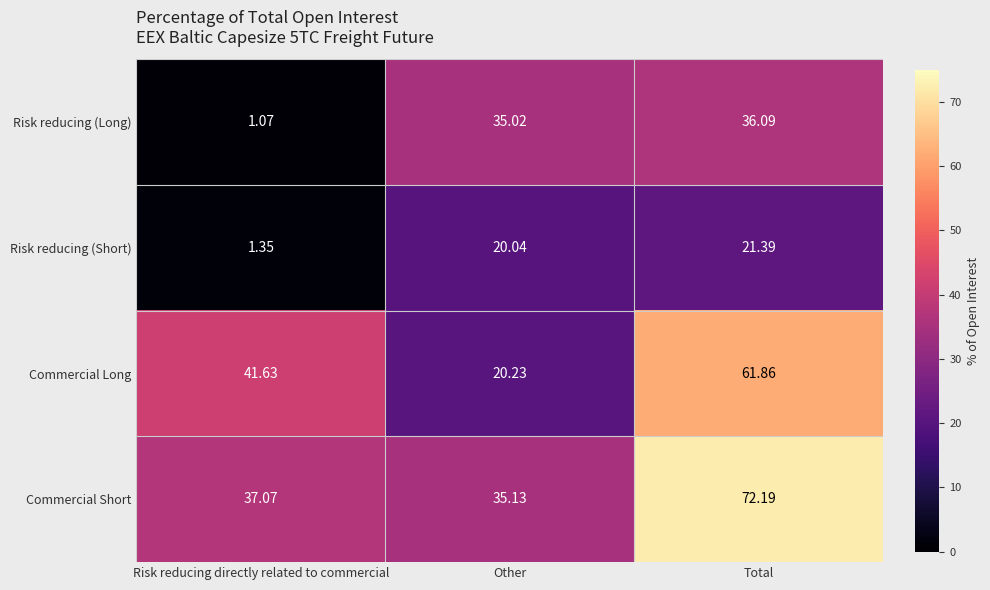

At which label is Commercial Long closest to 41?

Risk reducing directly related to commercial